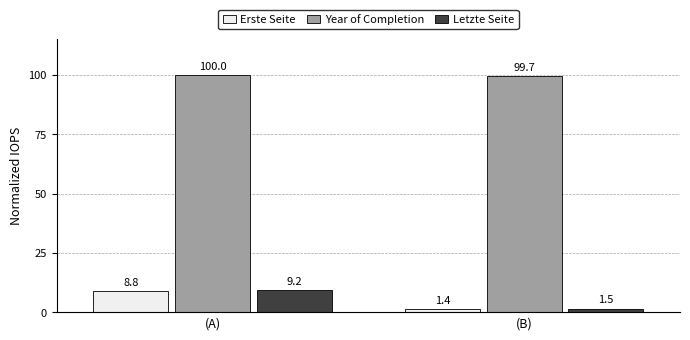

At which category is the sum across all series the highest?

(A)